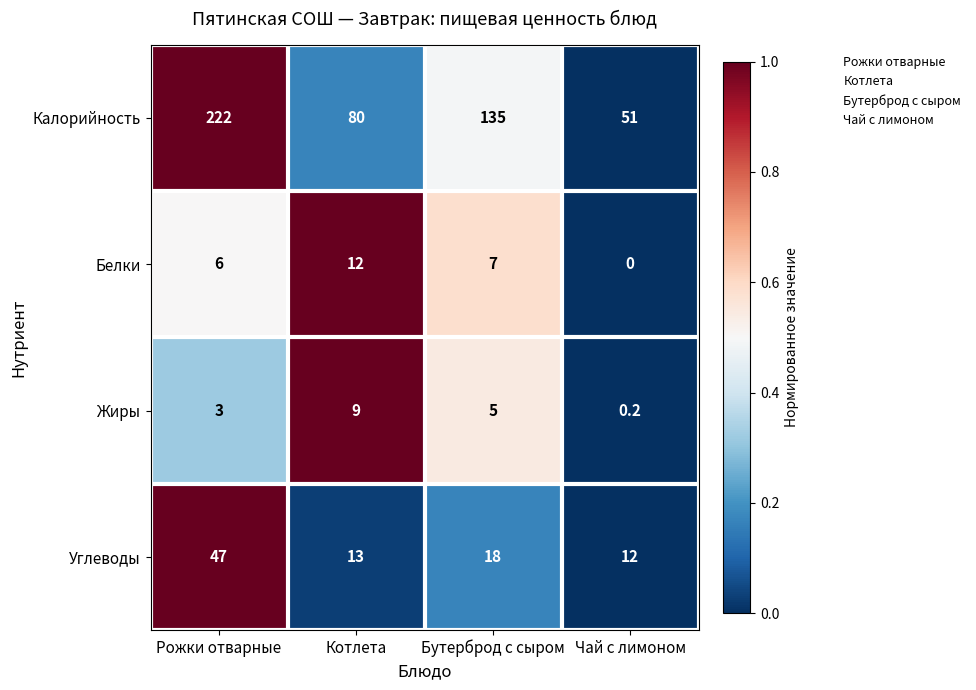

What is the sum of all Жиры values?

17.2